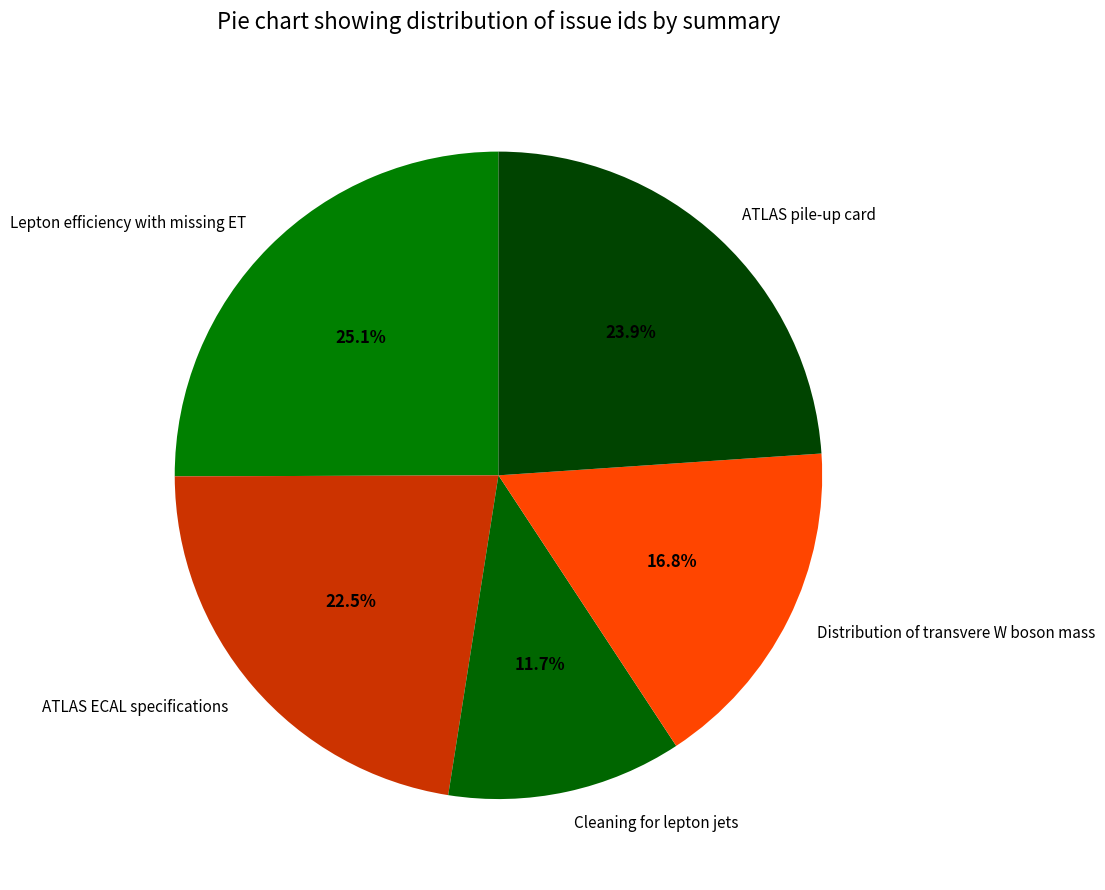

Do Distribution of transvere W boson mass and Cleaning for lepton jets together represent more than half of the pie?

No